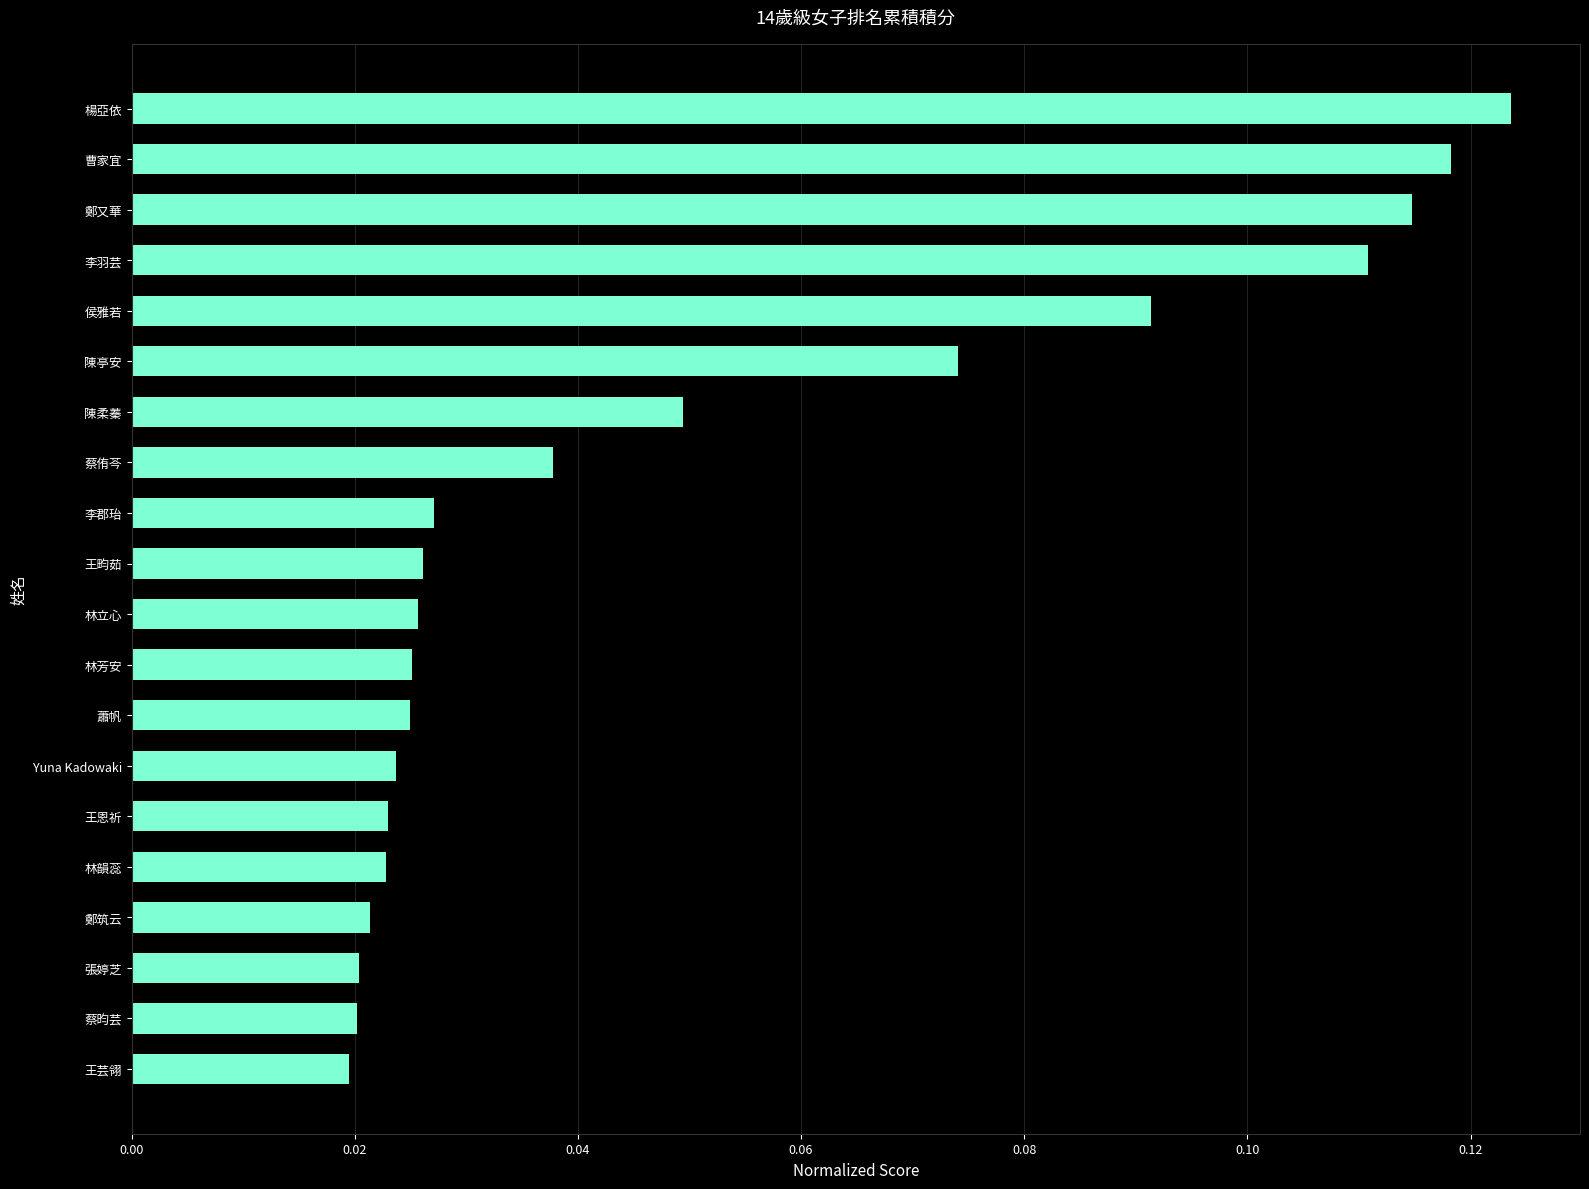

The chart shows a value of 0.1 at 蔡侑芩. True or false?

False